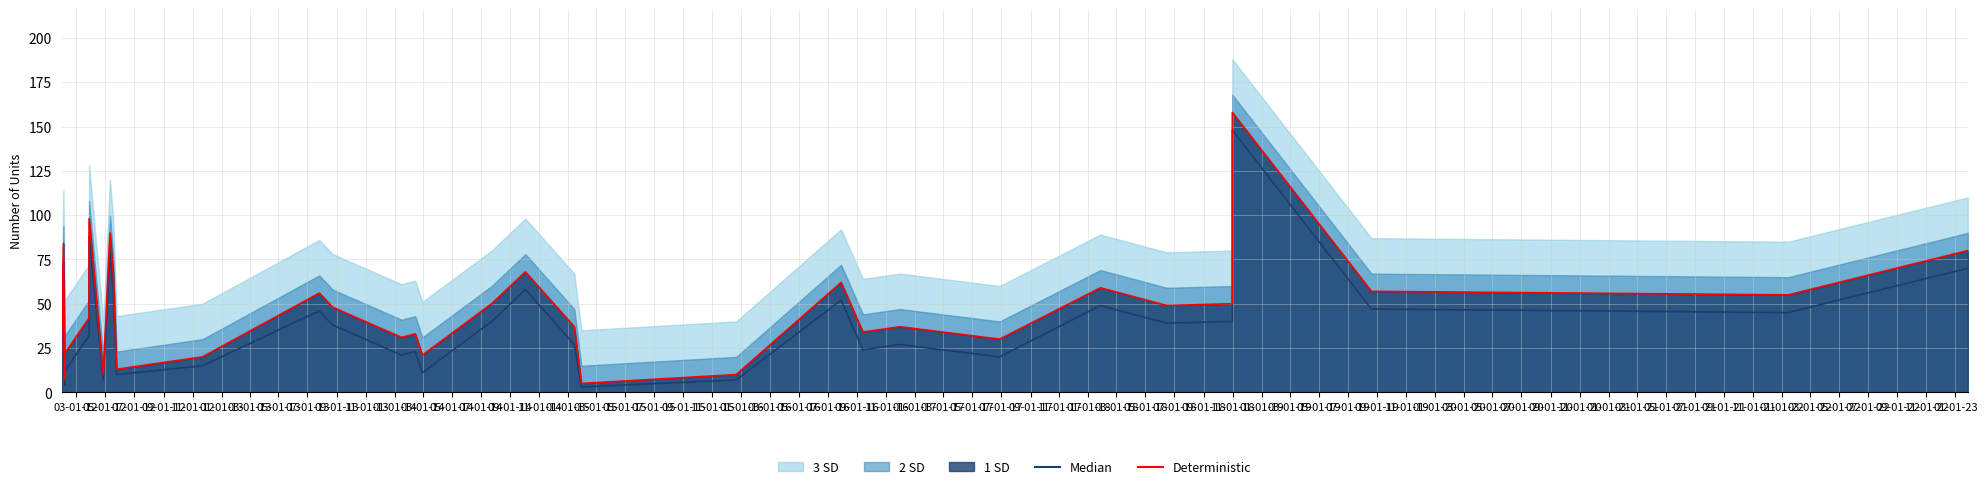

At 03-01-14, list the series in order from largest to smallest.

Deterministic, Median